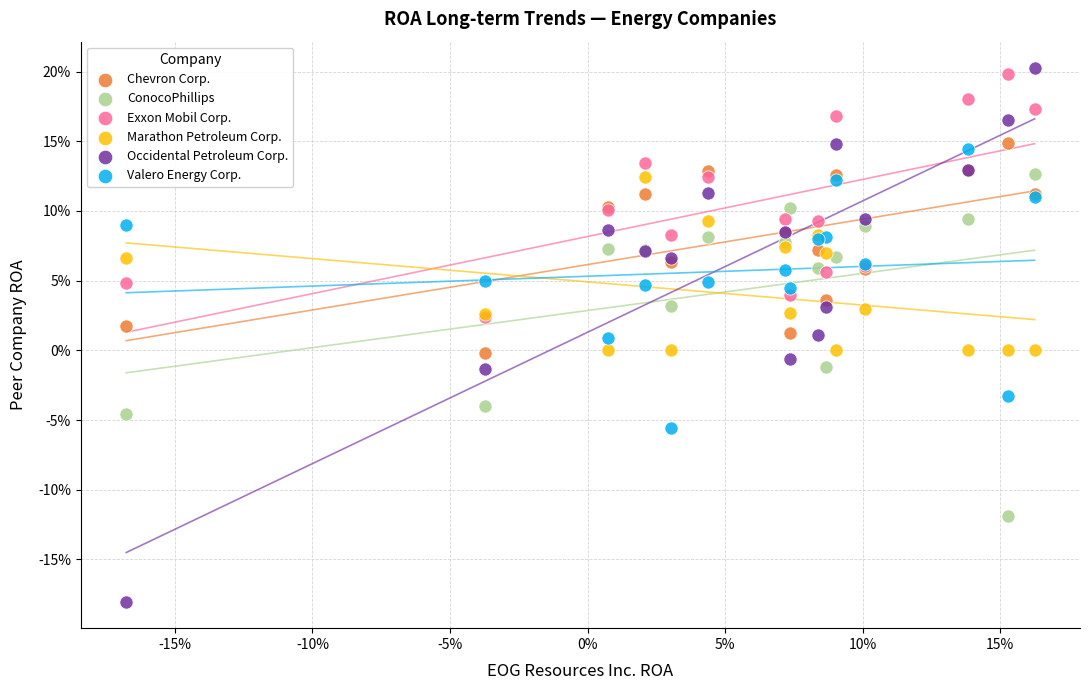

What are all the series names shown in the legend?

Chevron Corp., ConocoPhillips, Exxon Mobil Corp., Marathon Petroleum Corp., Occidental Petroleum Corp., Valero Energy Corp.